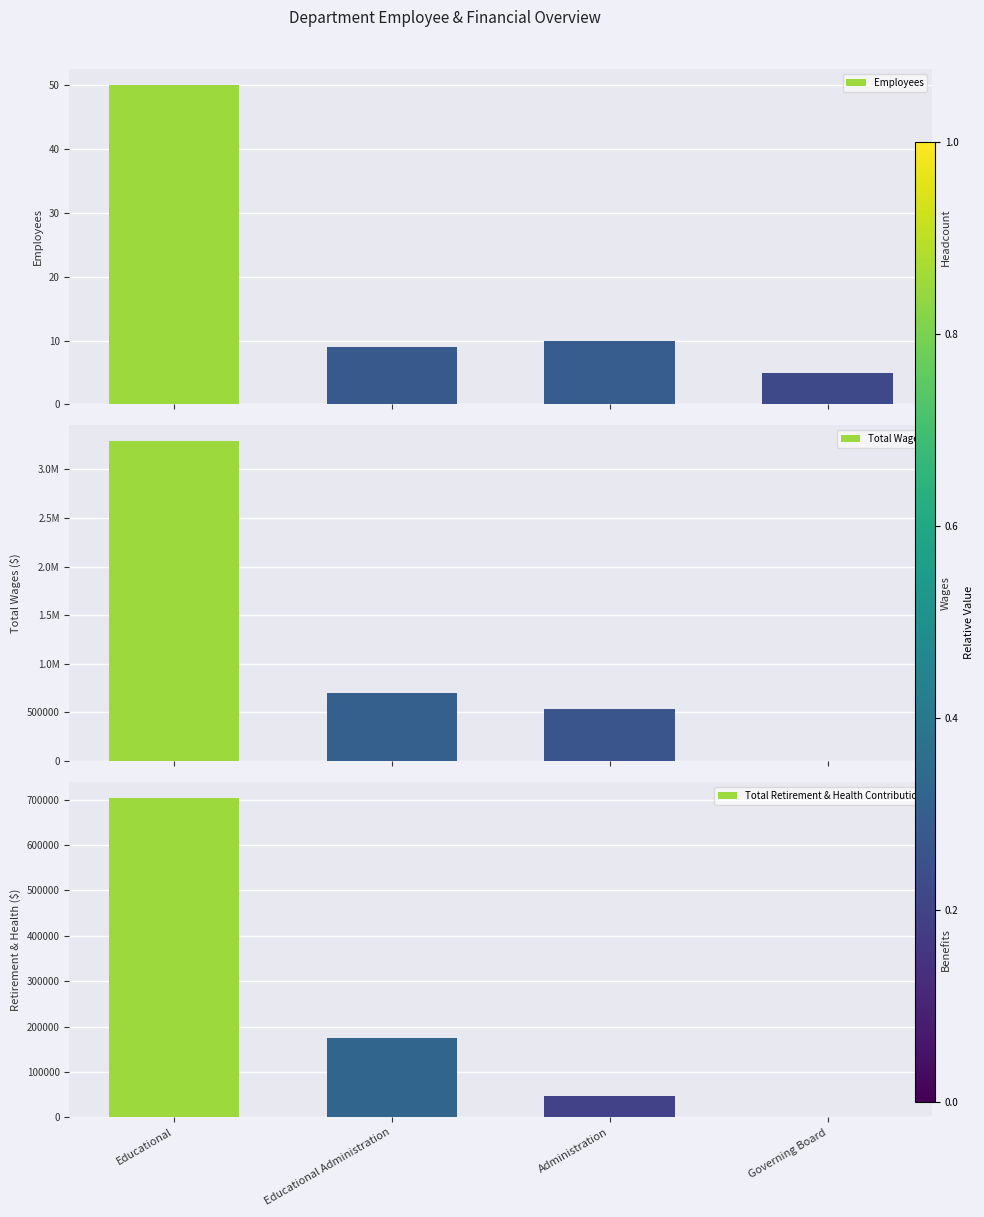

How many bars are there in total?

12